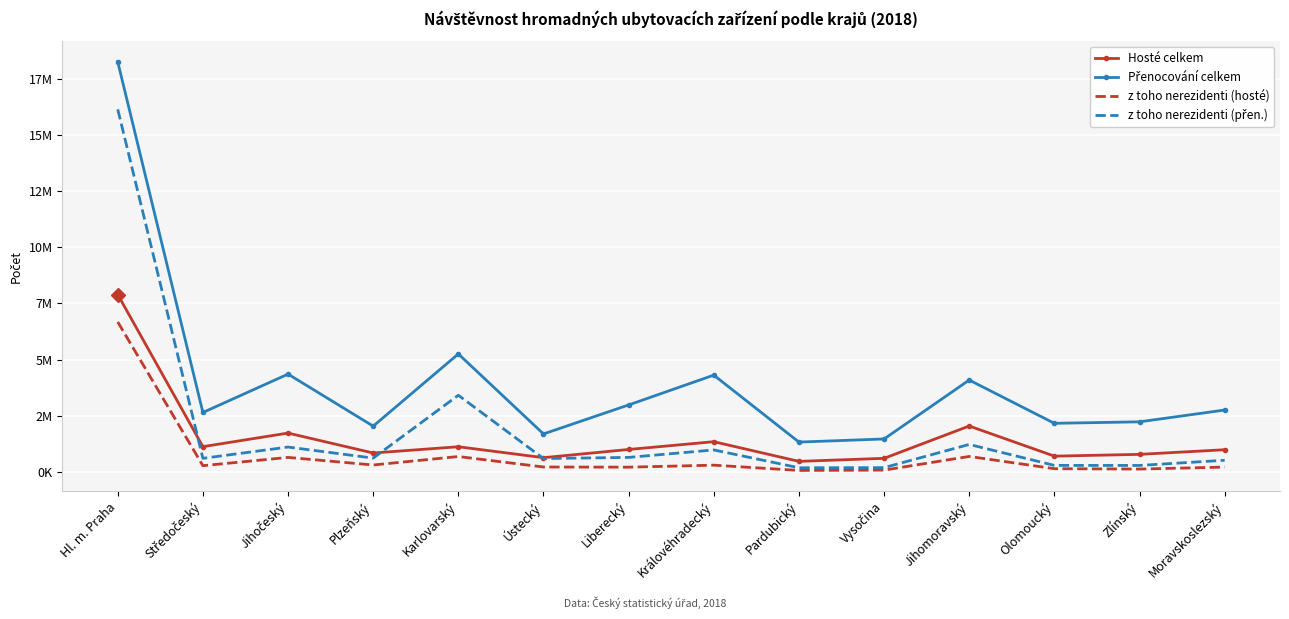

What is the sum of the Přenocování celkem values at Vysočina and Moravskoslezský?

4216525